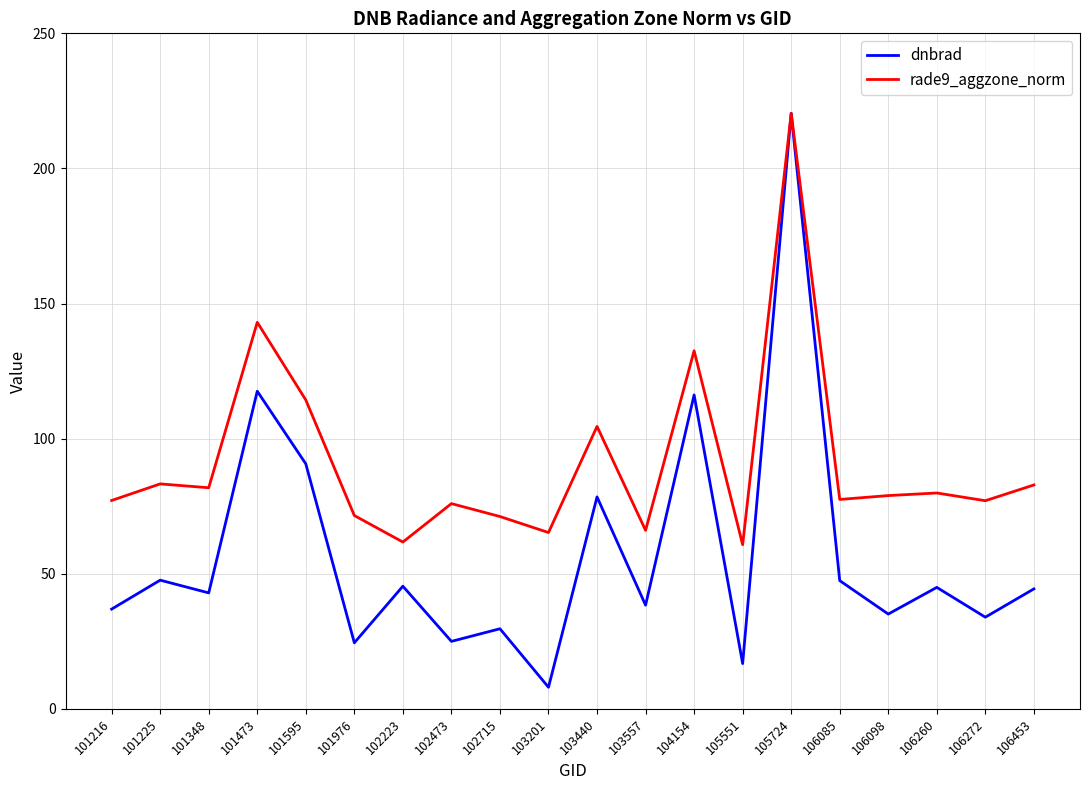

Which label corresponds to the largest value in the chart?

105724